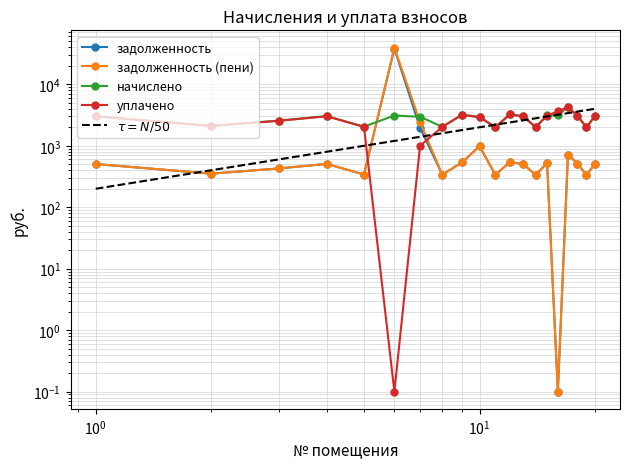

What is the smallest value displayed?

0.1